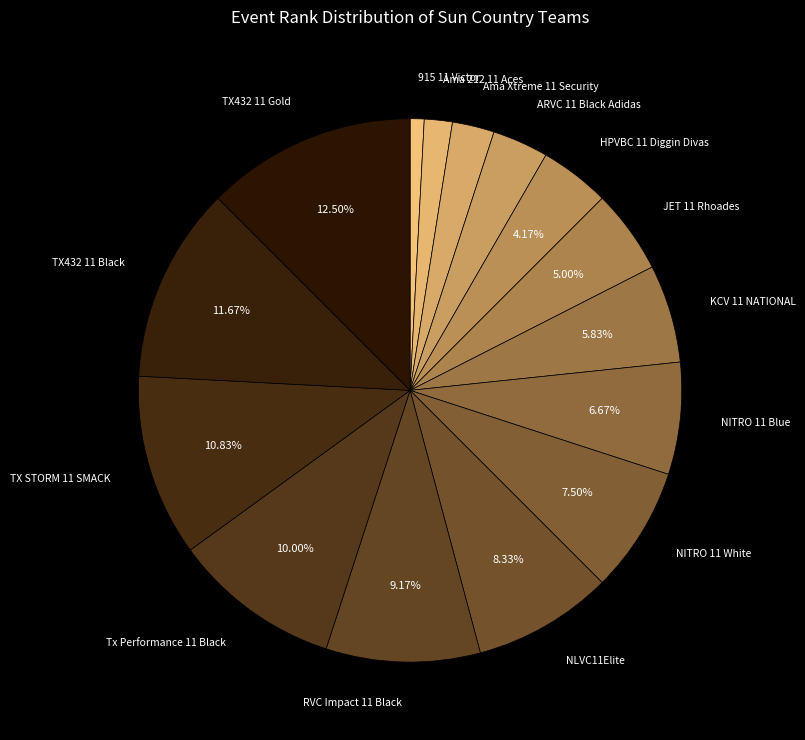

Does any single category account for the majority?

No